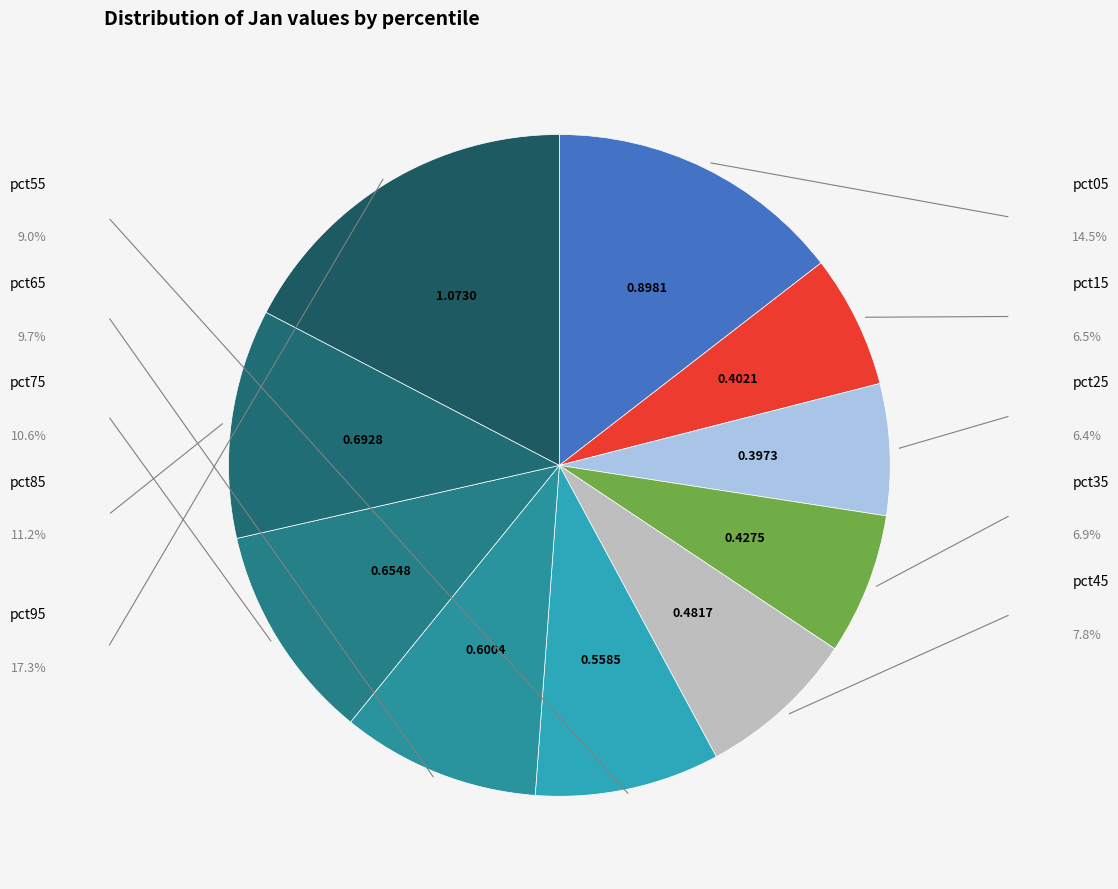

Count the number of slices in the pie.

10